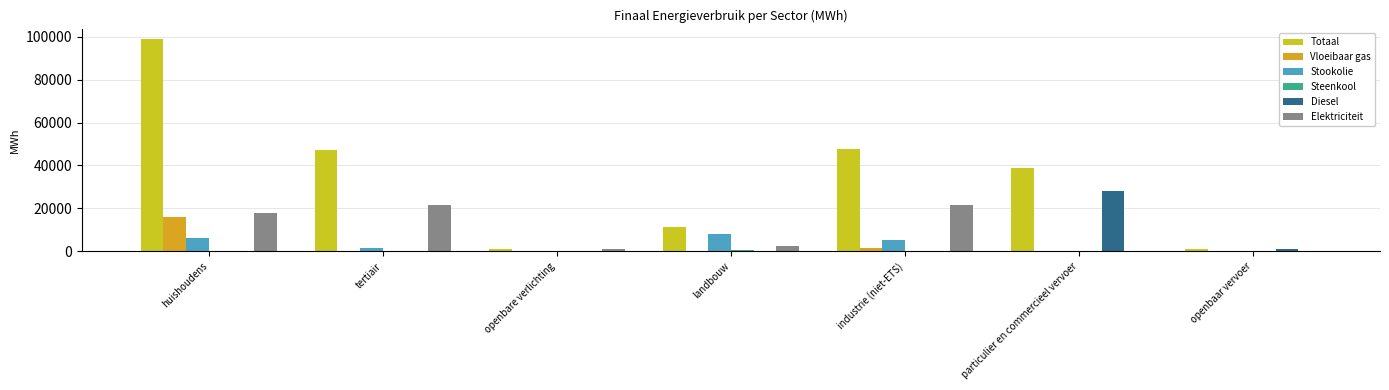

Count the number of data series in this chart.

6